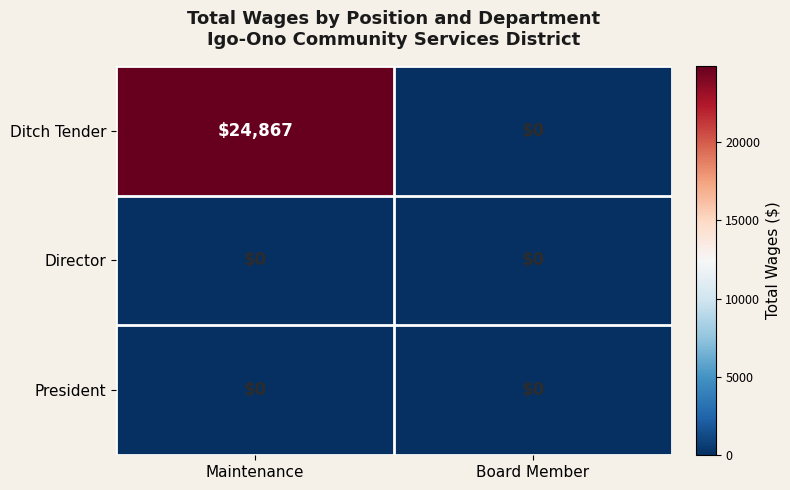

Which series has the largest range (max minus min)?

Ditch Tender